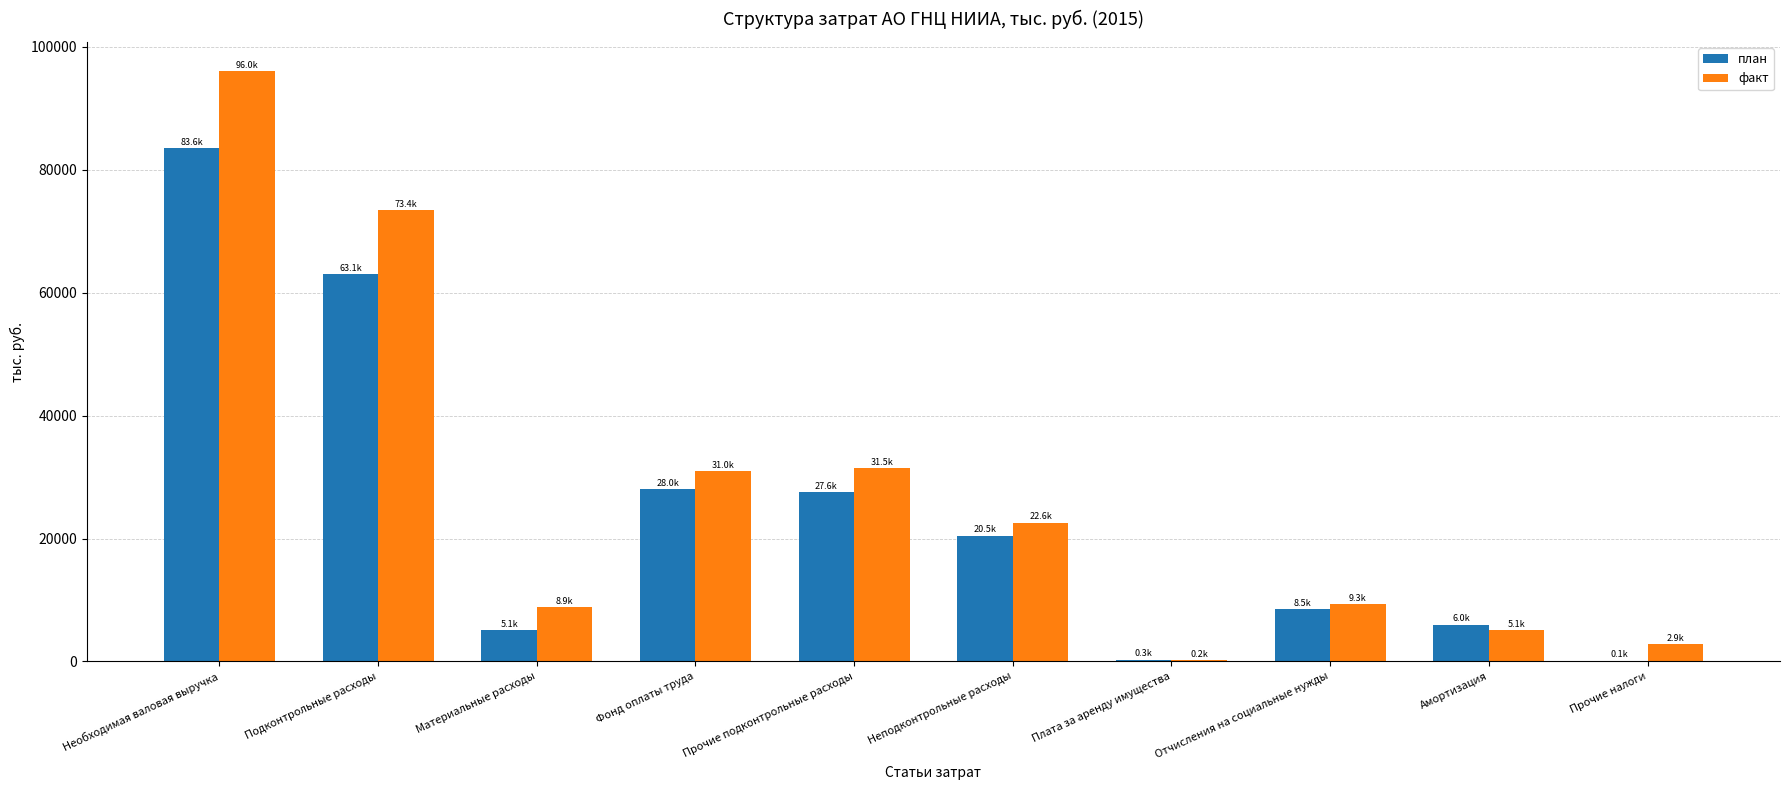

What is the greatest value displayed?

96005.2